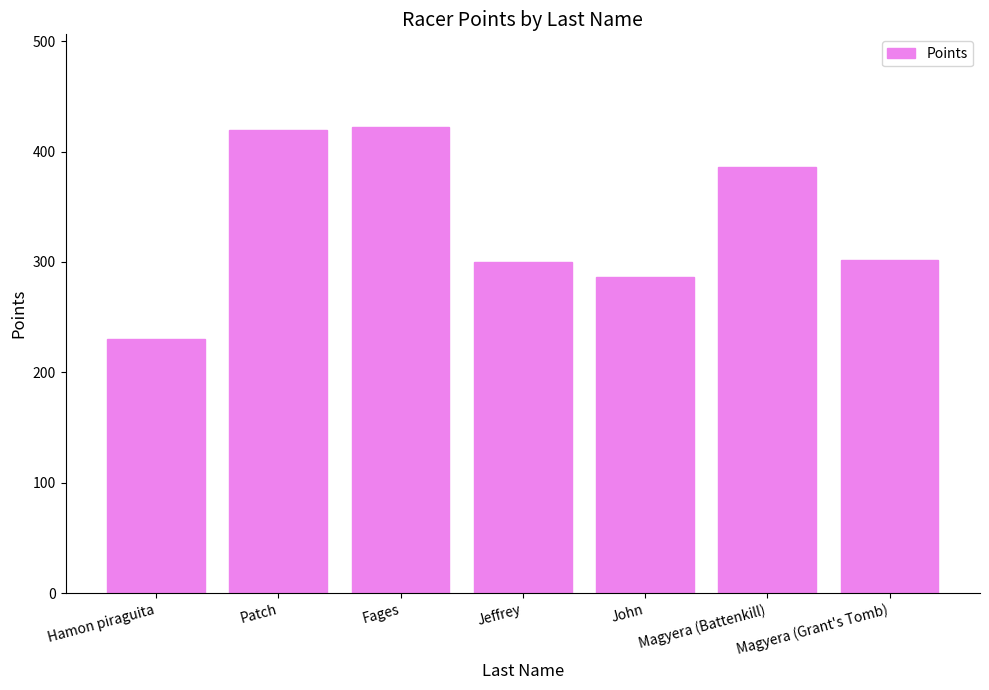

How many data points does each series have?

7